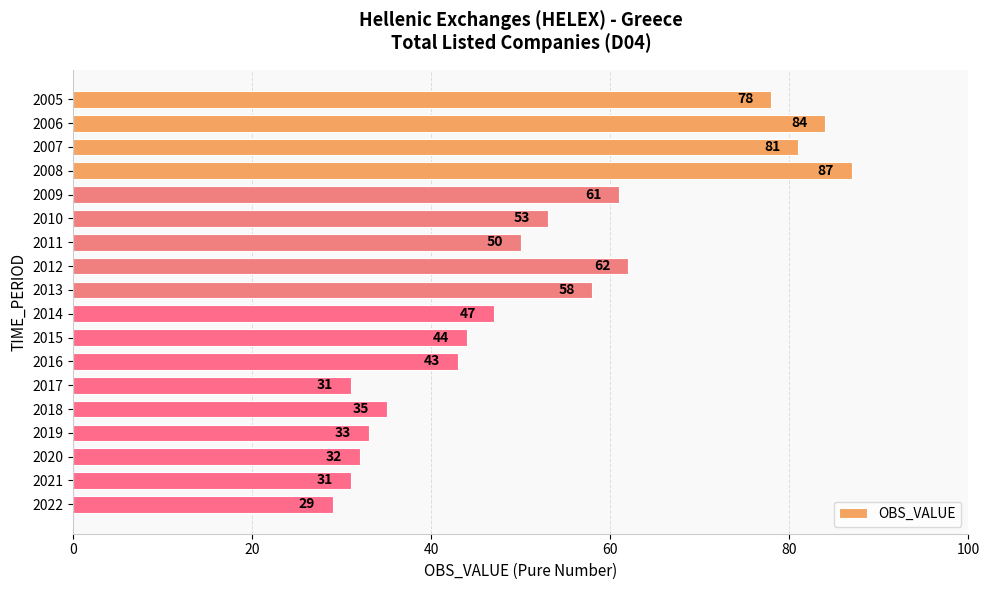

Where is the data nearest to the value 58?

2013